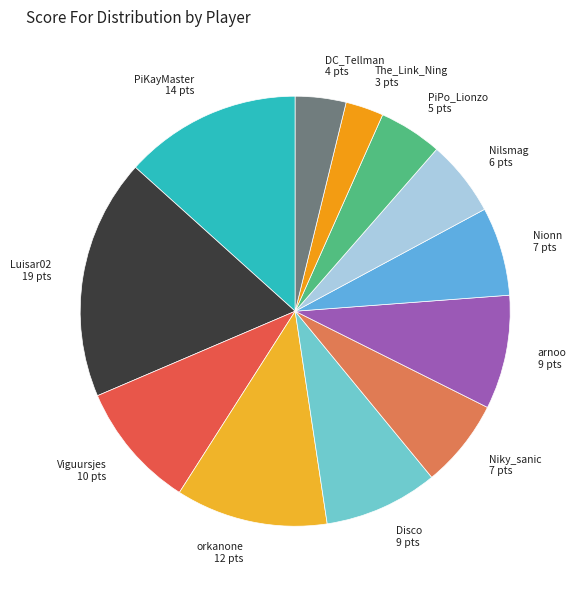

Does any single category account for the majority?

No